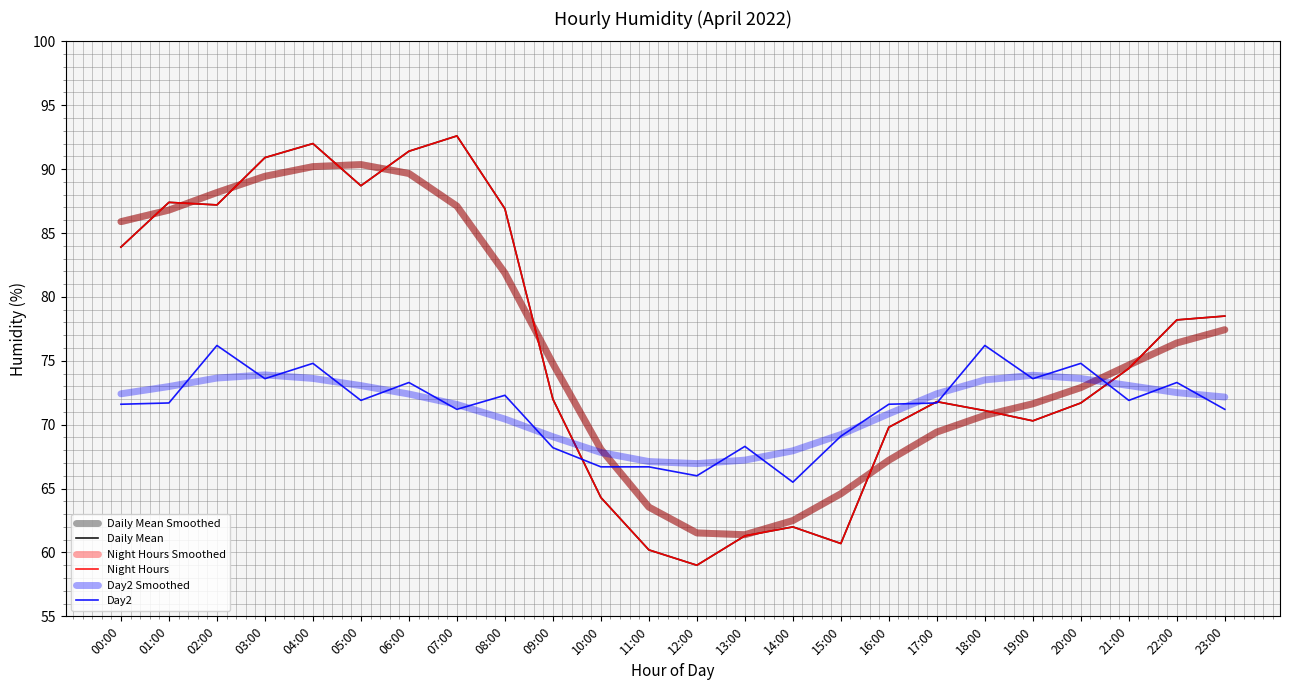

How many interior local peaks does the Night Hours Smoothed series have?

1